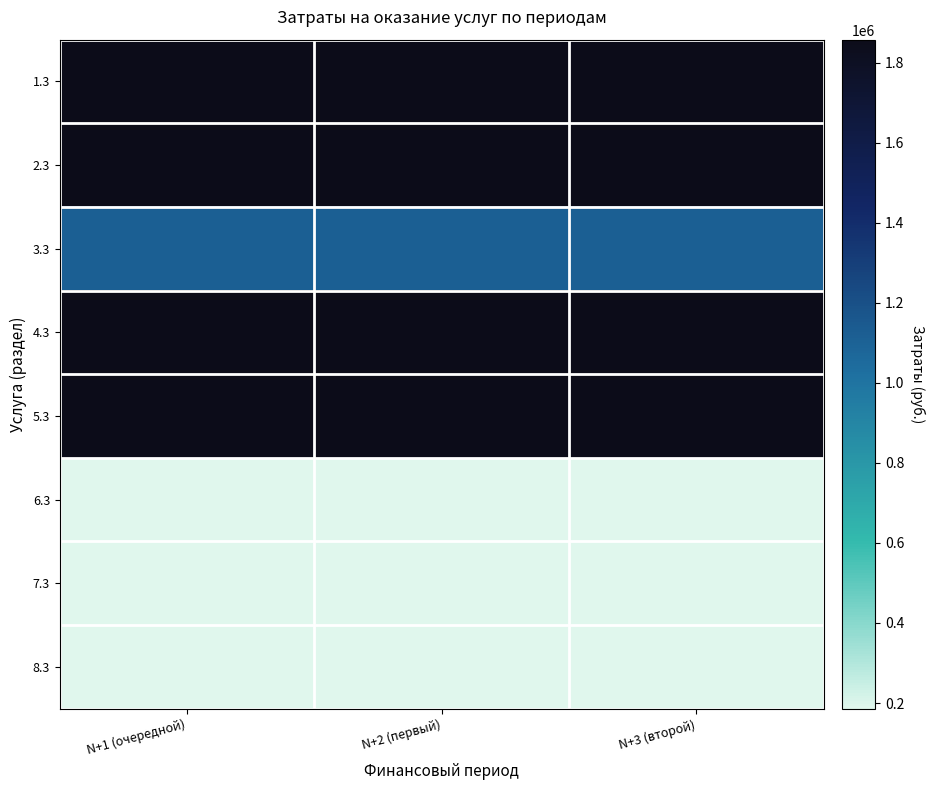

Which series has the largest total across all categories?

1.3